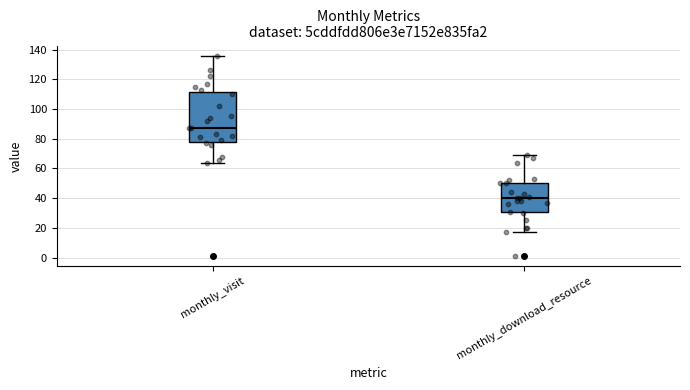

Which box is the tallest, from its lower edge to its upper edge?

monthly_visit